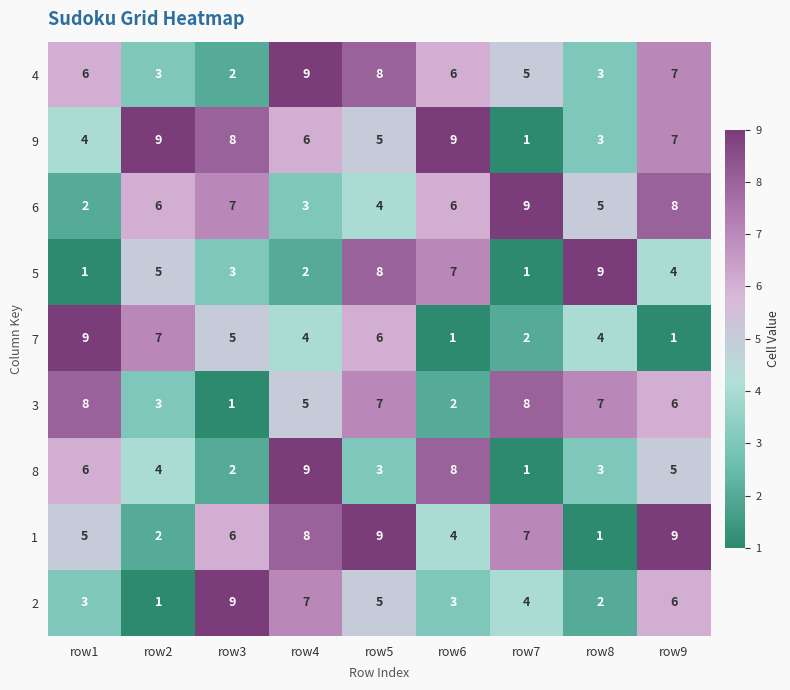

What is the difference between the second highest and second lowest values in the 2 series?

5